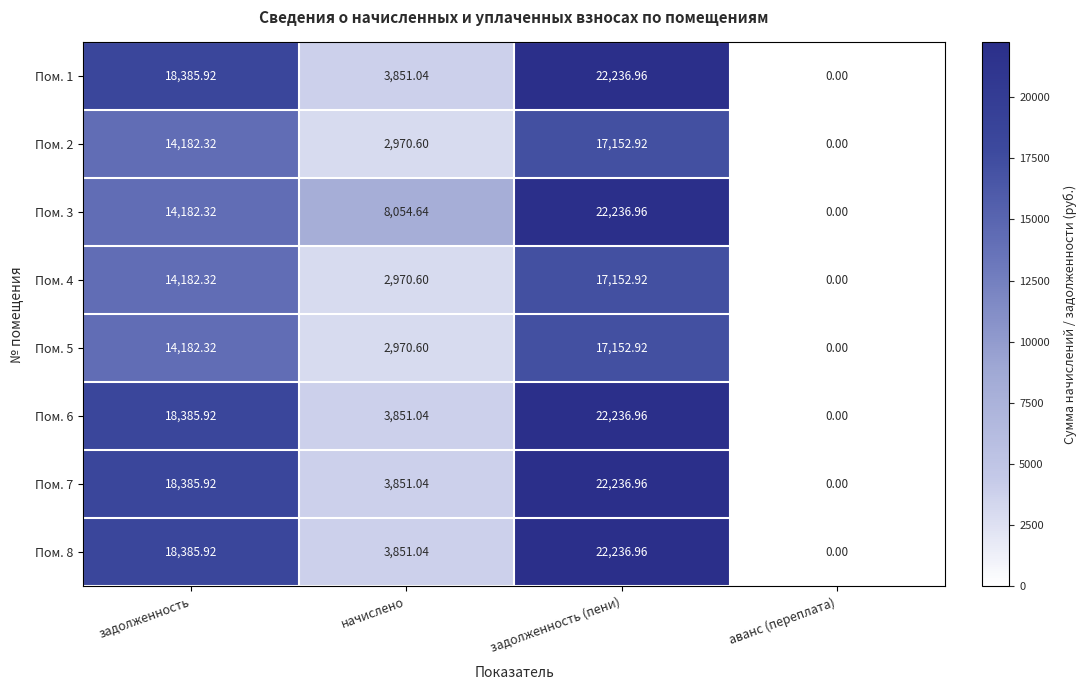

Between задолженность and задолженность (пени), which series saw the biggest shift?

Пом. 3